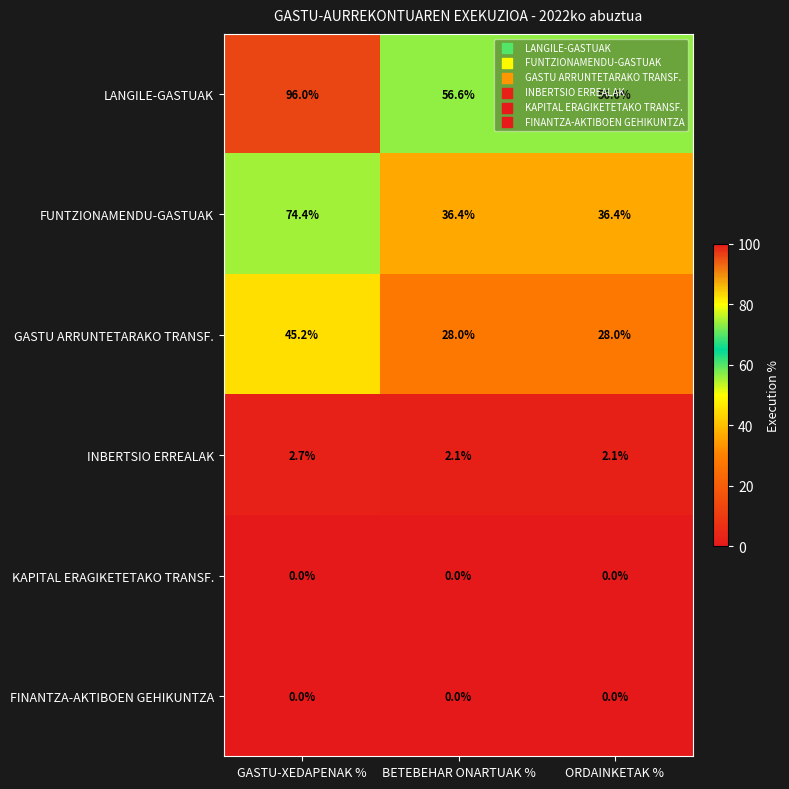

At which category is the sum across all series the highest?

GASTU-XEDAPENAK %